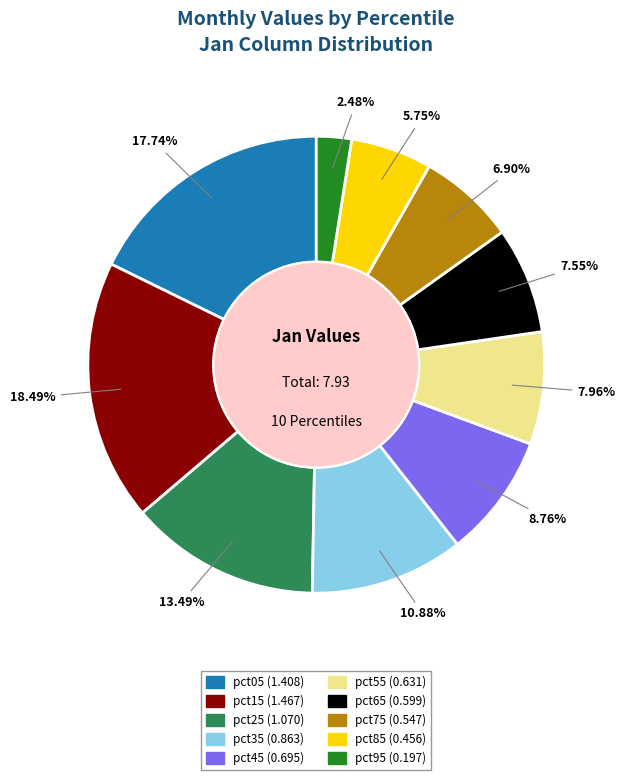

Which has a higher value, pct25 or pct15?

pct15